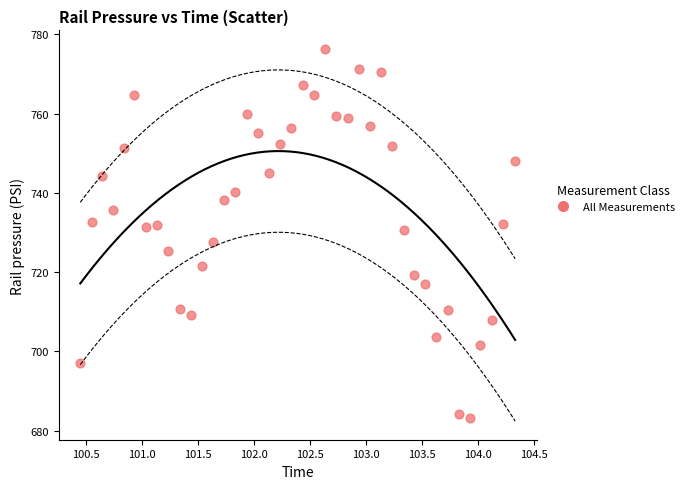

What is the range of X values (max minus min)?

3.9